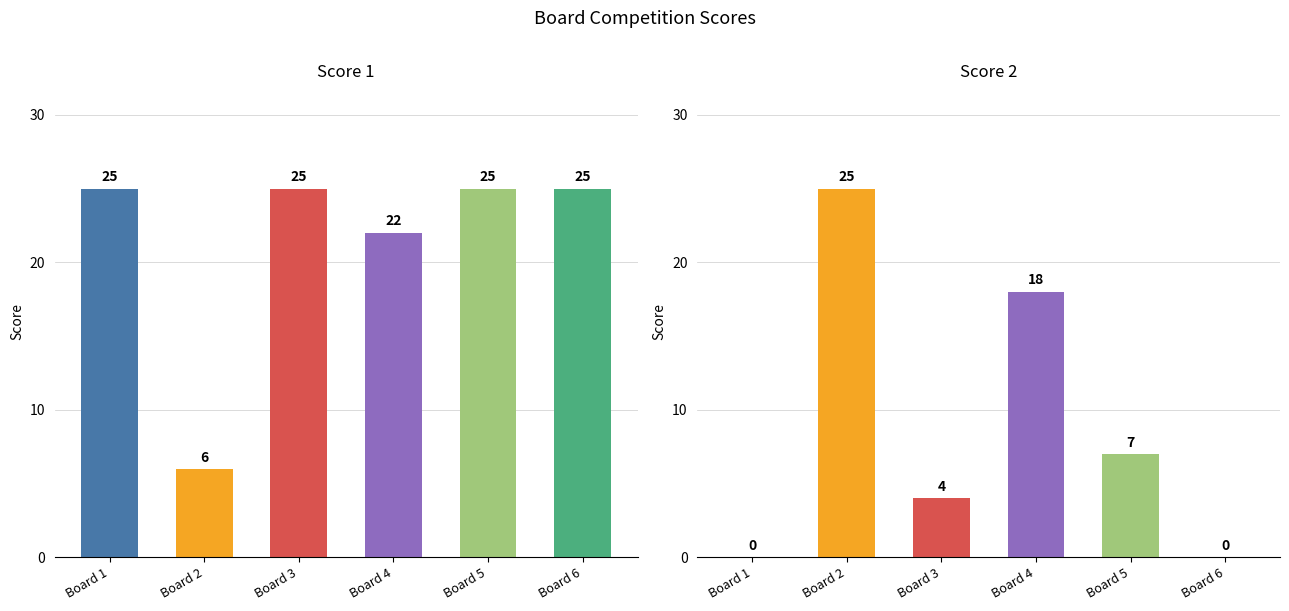

At which category does the chart reach its peak across all series?

1